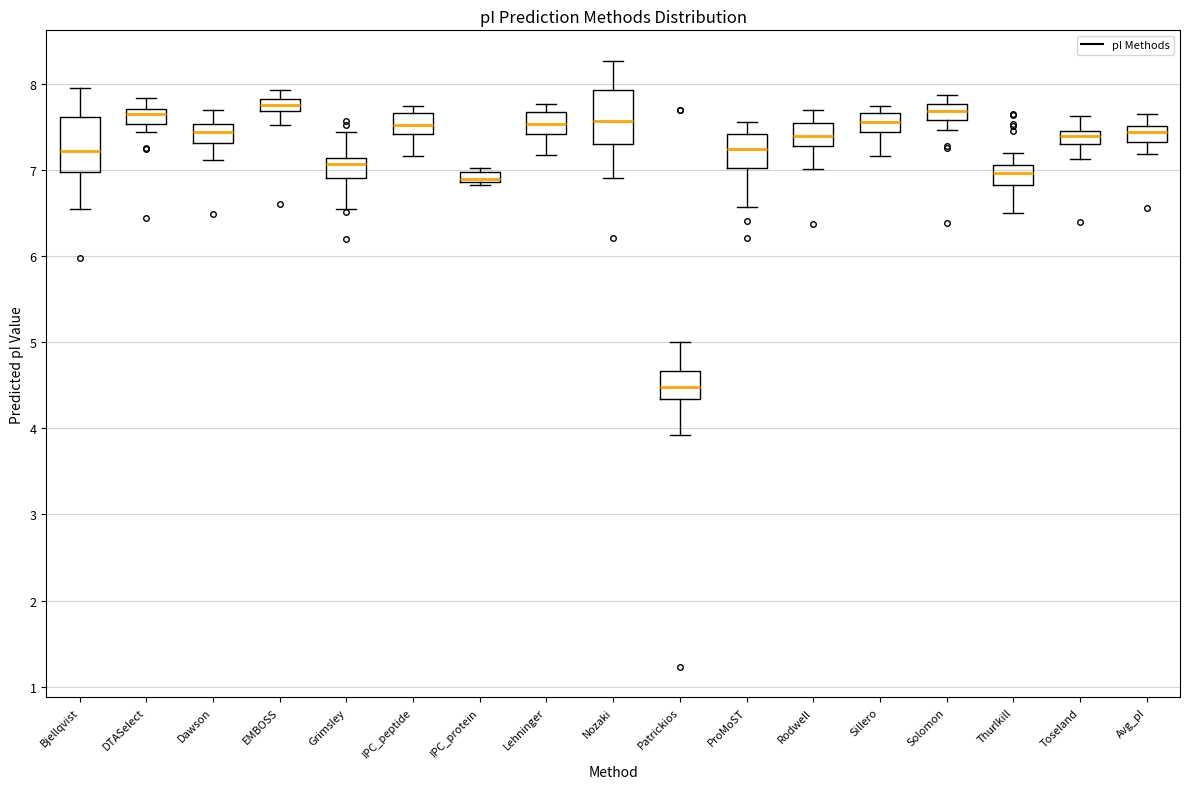

Where does the upper whisker of the box for Nozaki end on the y-axis? The values are not printed on the chart, so give them approximately, as read against the axis.

8.3